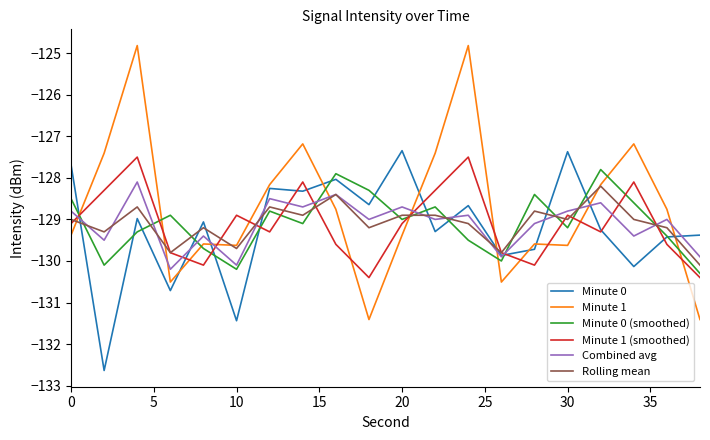

True or false: Minute 1 has more than 0 points higher than both neighbors.

True